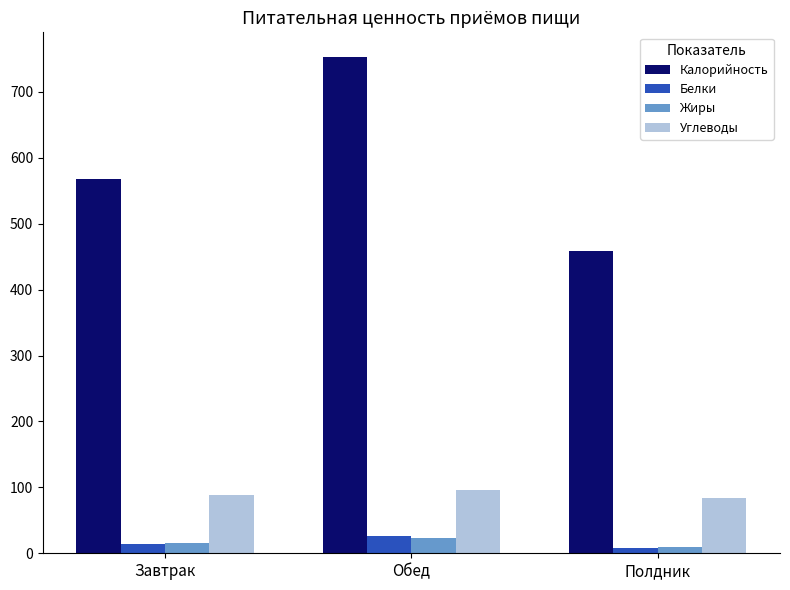

At which label is Калорийность closest to 605?

Завтрак